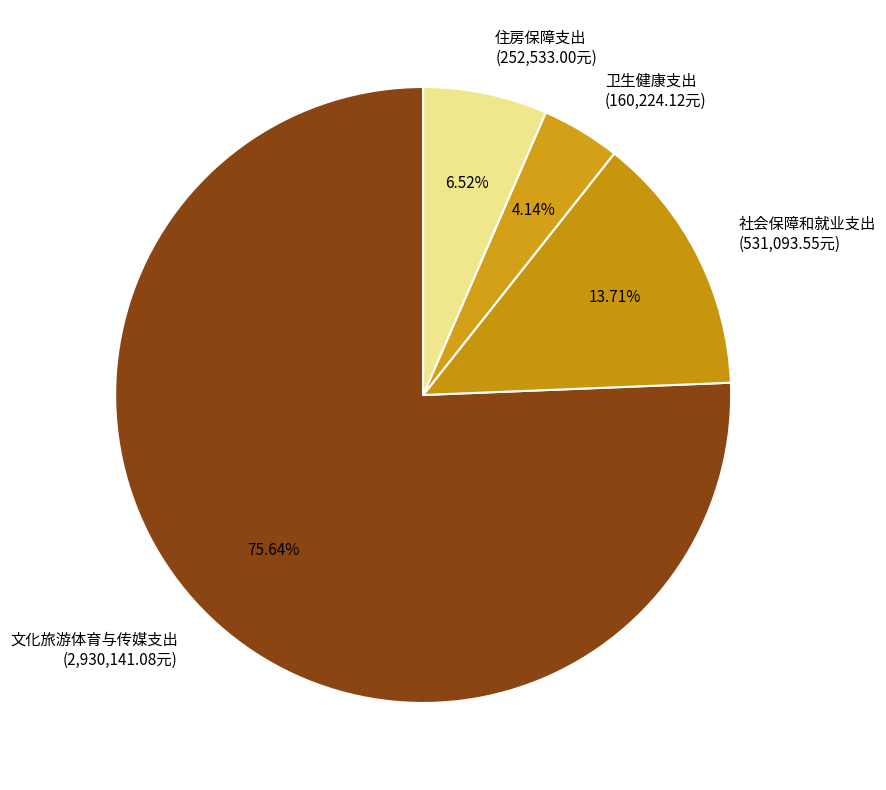

What is the ratio of the value at 文化旅游体育与传媒支出 to the value at 住房保障支出?

11.6